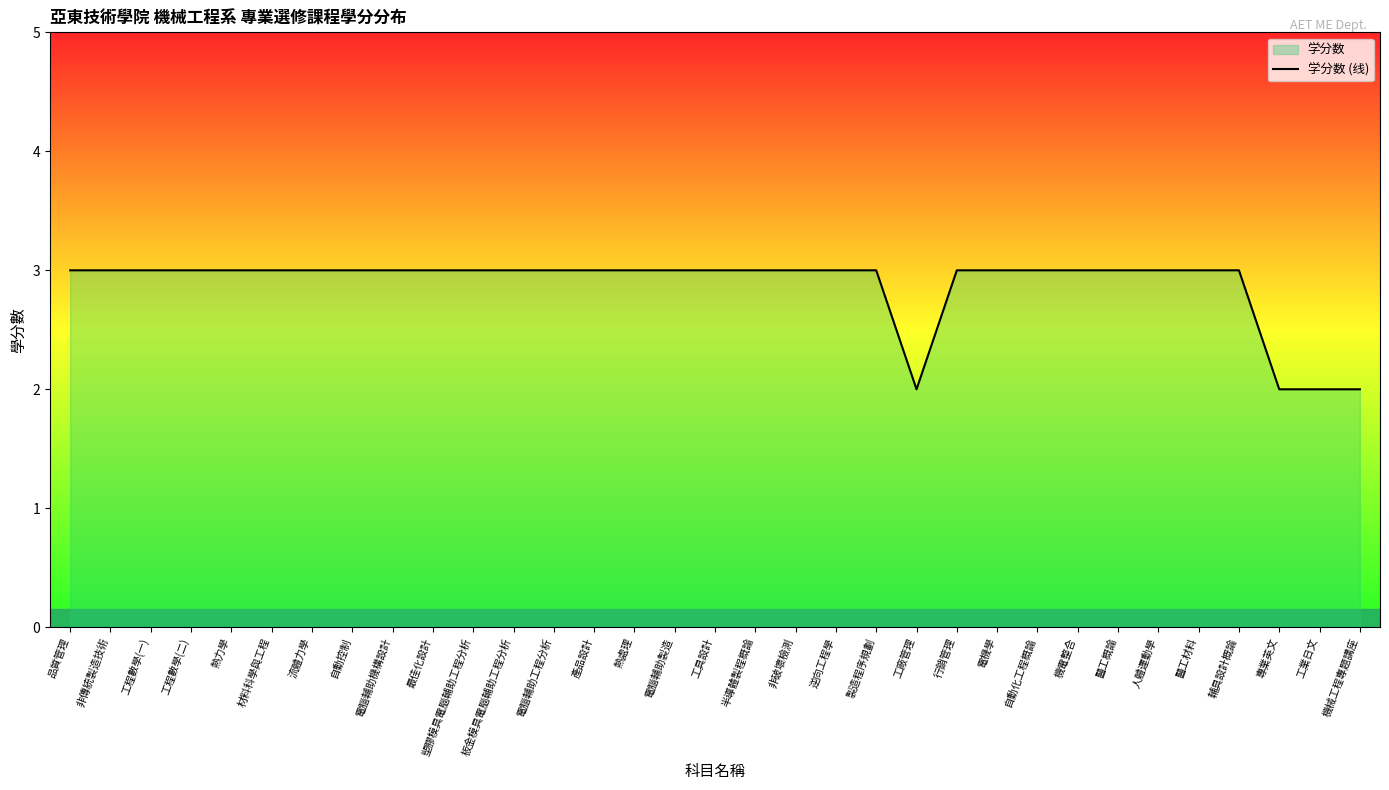

What position from the left is 逆向工程學?

20